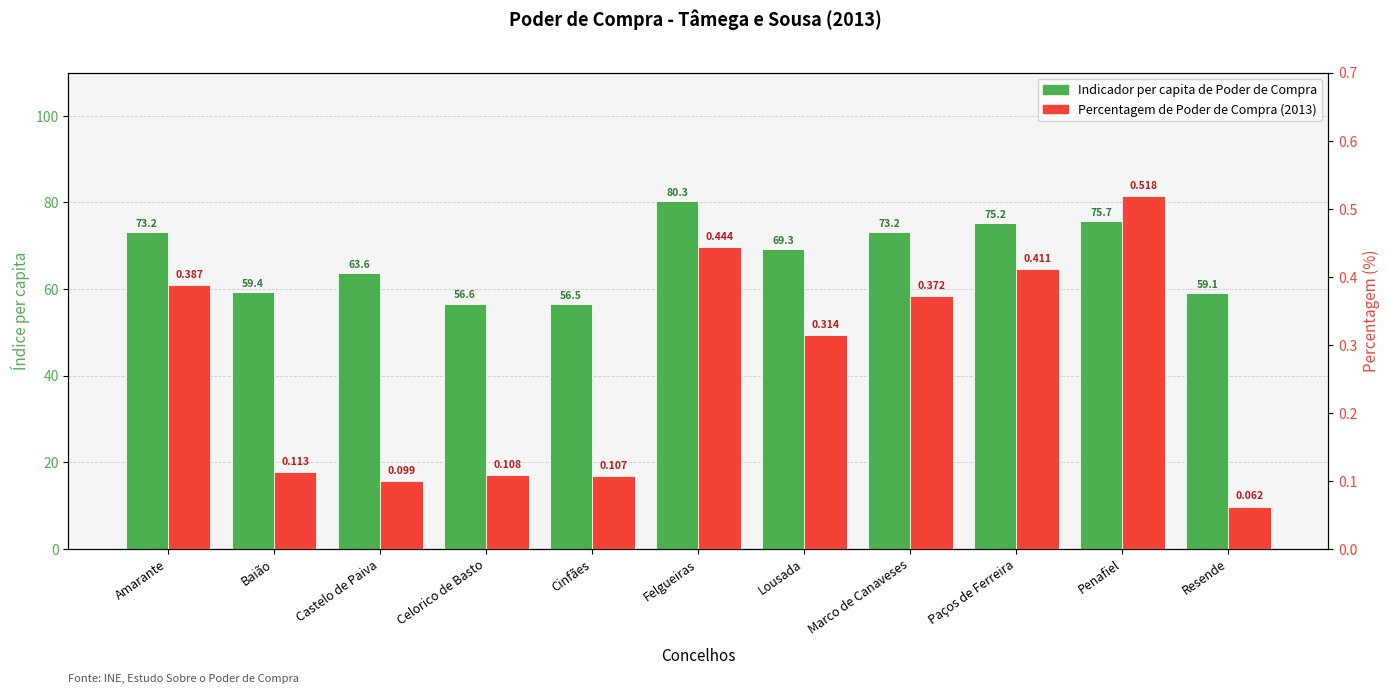

How many distinct data groups are displayed?

2